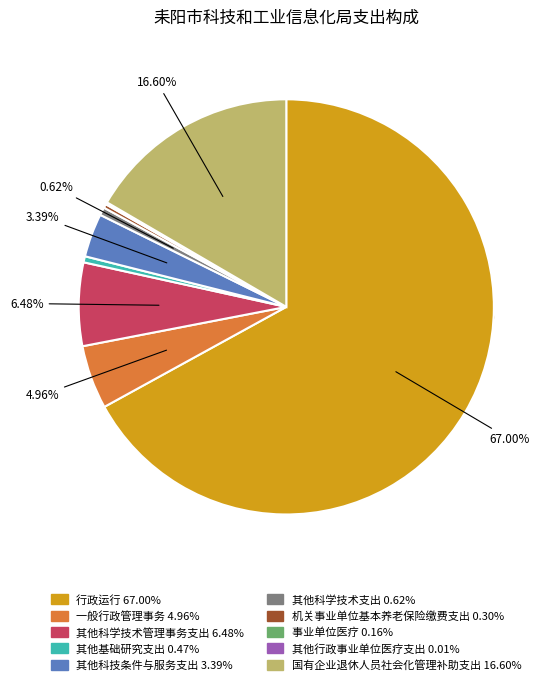

The 其他行政事业单位医疗支出 slice represents 9% of the pie. True or false?

False